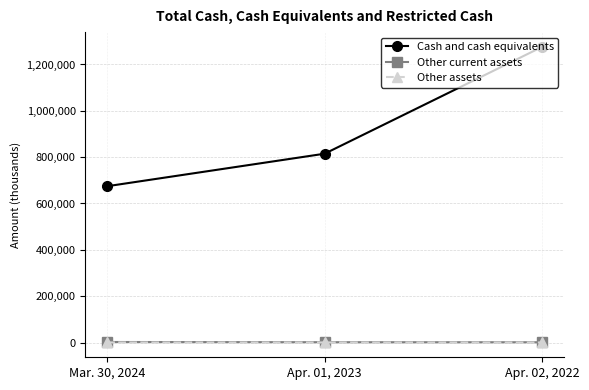

List the labels in order of Cash and cash equivalents value, smallest first.

Mar. 30, 2024, Apr. 01, 2023, Apr. 02, 2022